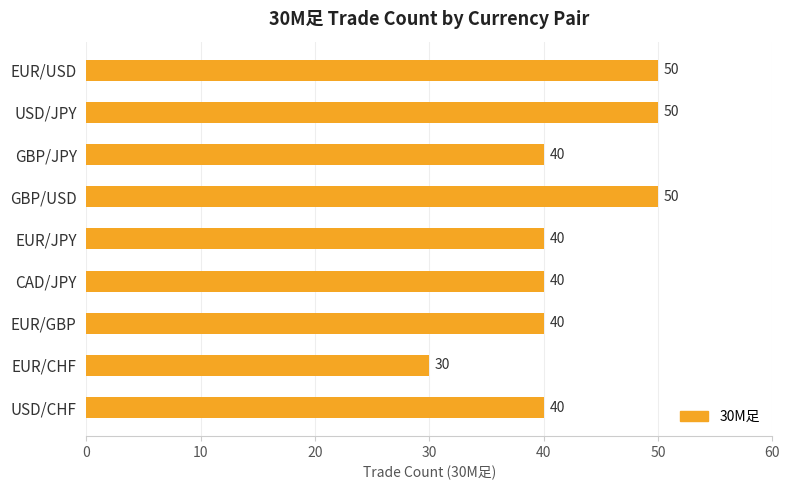

The chart shows a value of 50 at GBP/USD. True or false?

True